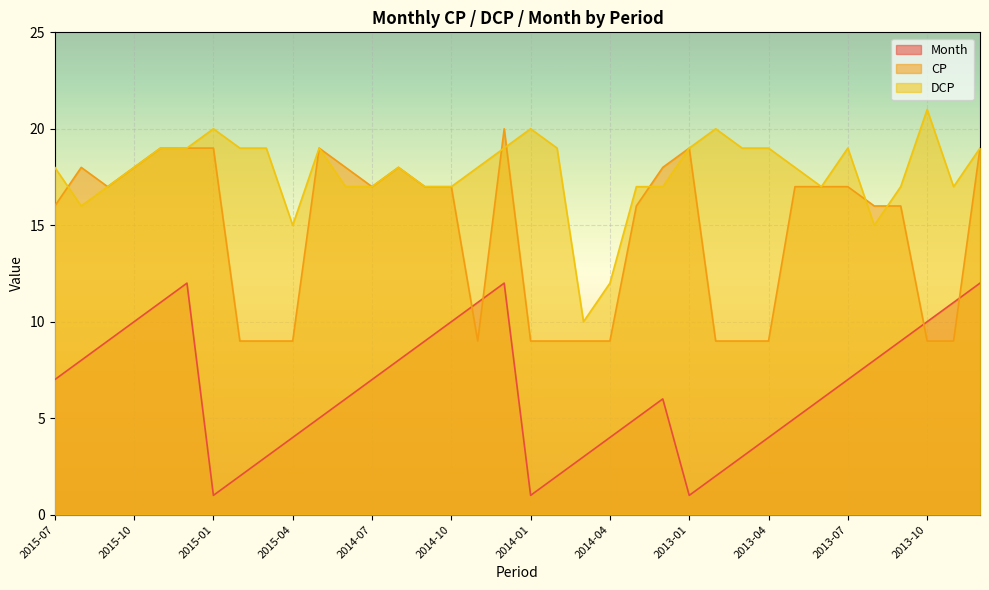

Reading left to right, transcribe all the data shown in this chart.

Month: 7	8	9	10	11	12	1	2	3	4	5	6	7	8	9	10	11	12	1	2	3	4	5	6	1	2	3	4	5	6	7	8	9	10	11	12
CP: 16	18	17	18	19	19	19	9	9	9	19	18	17	18	17	17	9	20	9	9	9	9	16	18	19	9	9	9	17	17	17	16	16	9	9	19
DCP: 18	16	17	18	19	19	20	19	19	15	19	17	17	18	17	17	18	19	20	19	10	12	17	17	19	20	19	19	18	17	19	15	17	21	17	19